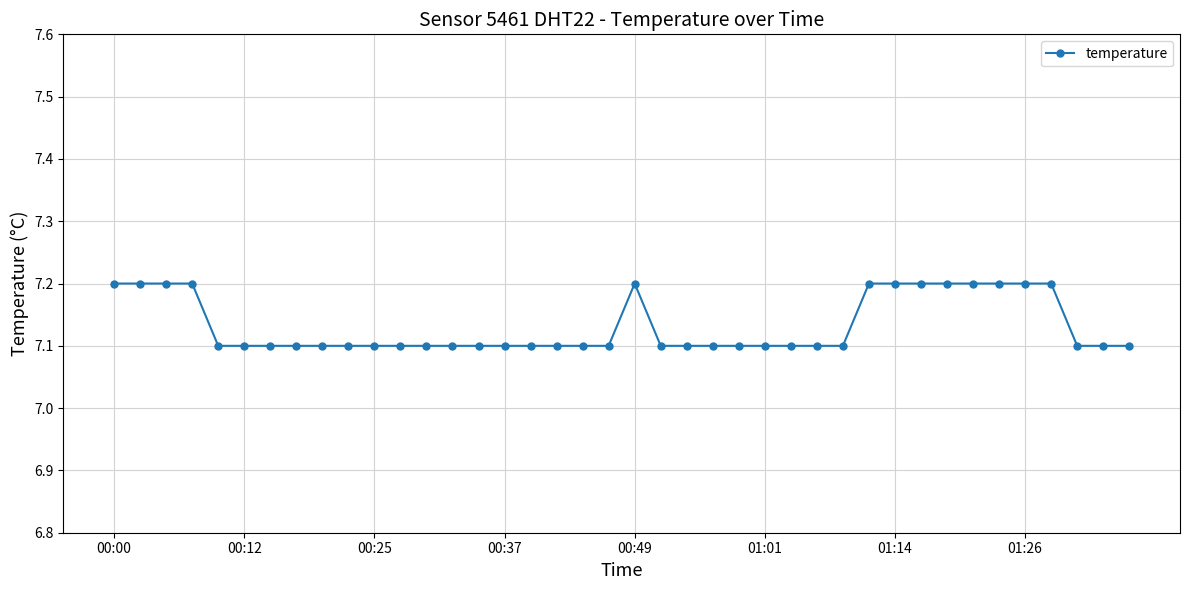

What is the value of the 6th point from the left?

7.1